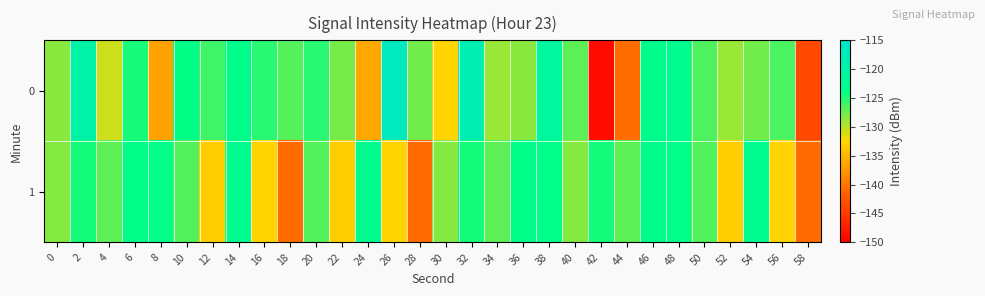

Reading left to right, what are all the values shown in this chart?

0: 0=-128.5	2=-119.7	4=-130.8	6=-124.7	8=-136.5	10=-123.8	12=-125.9	14=-123.4	16=-125.1	18=-126.7	20=-125.2	22=-127.8	24=-136.1	26=-116.7	28=-127.6	30=-132.7	32=-118.4	34=-129.0	36=-128.5	38=-120.8	40=-126.9	42=-149.0	44=-140.6	46=-123.3	48=-123.1	50=-126.4	52=-129.0	54=-127.7	56=-126.2	58=-143.8
1: 0=-128.3	2=-124.5	4=-126.9	6=-123.4	8=-123.5	10=-126.6	12=-133.2	14=-122.9	16=-132.7	18=-140.8	20=-126.6	22=-133.2	24=-122.9	26=-132.7	28=-140.8	30=-128.3	32=-124.5	34=-126.9	36=-123.4	38=-123.5	40=-128.3	42=-124.5	44=-126.9	46=-123.4	48=-123.5	50=-126.6	52=-133.2	54=-122.9	56=-132.7	58=-140.8